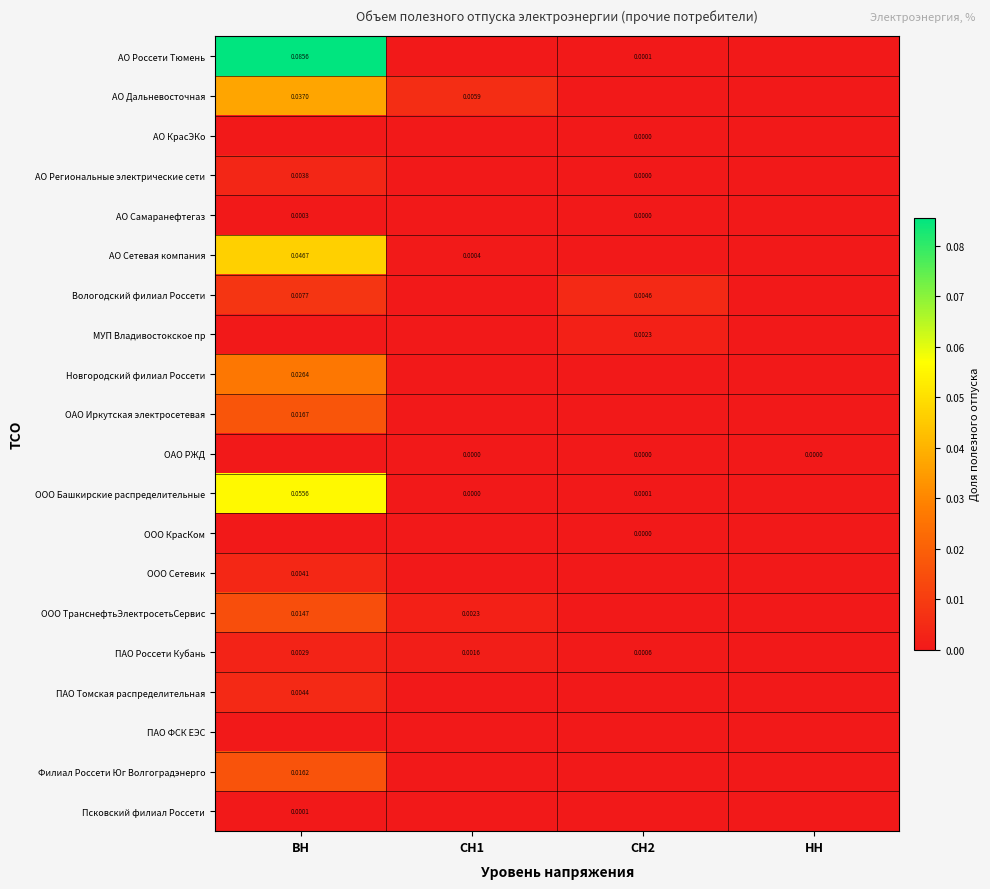

The ООО Башкирские распределительные series shows 0.0 at СН2. True or false?

True